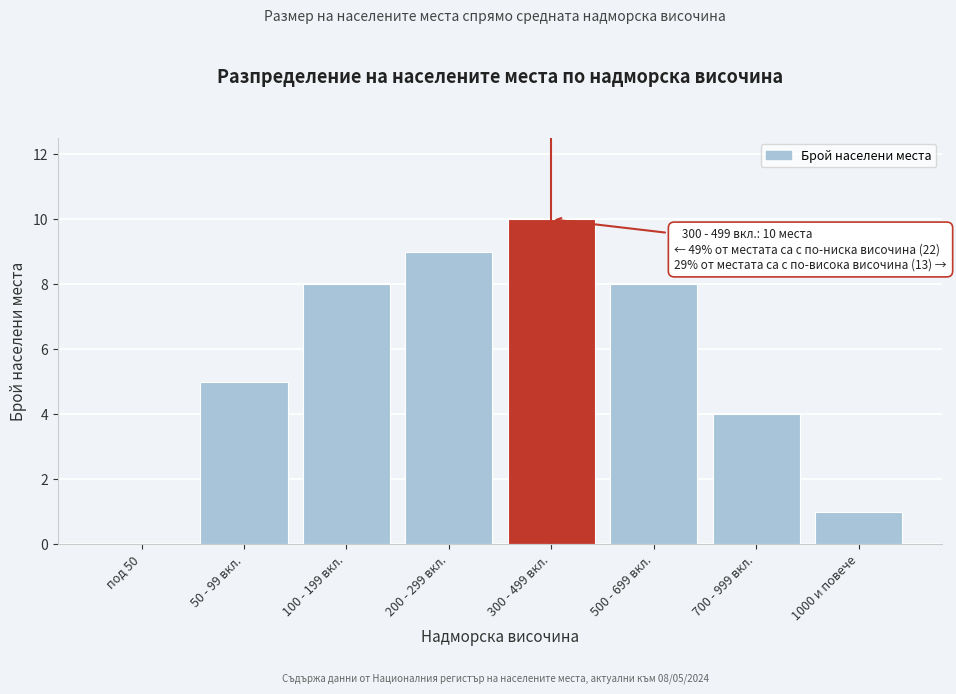

Reading left to right, extract all data points from this chart.

под 50=0	50 - 99 вкл.=5	100 - 199 вкл.=8	200 - 299 вкл.=9	300 - 499 вкл.=10	500 - 699 вкл.=8	700 - 999 вкл.=4	1000 и повече=1